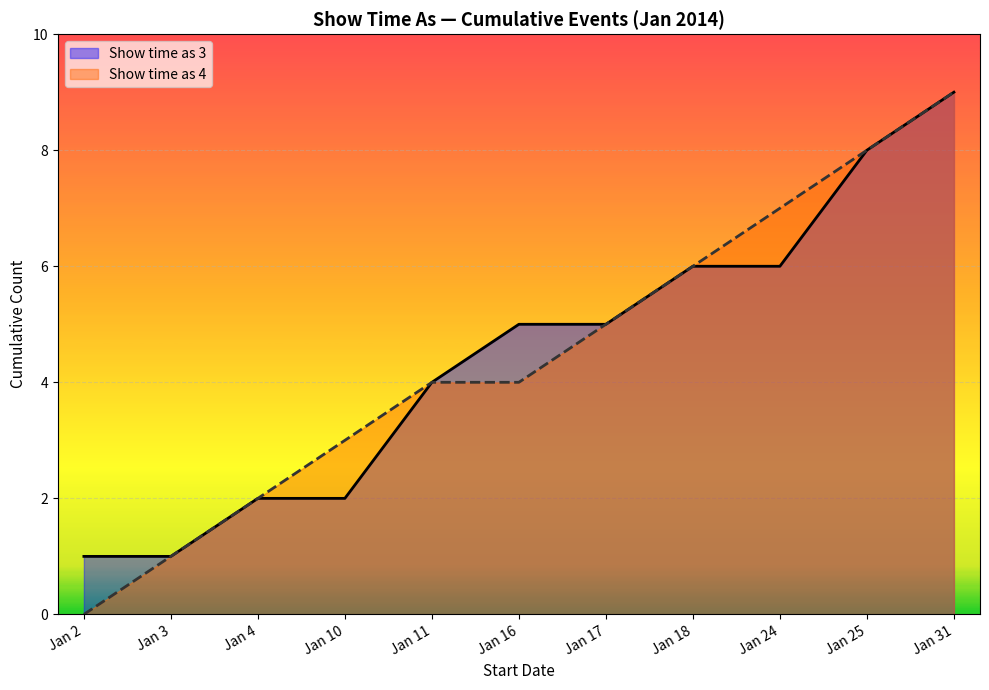

True or false: Show time as 3 and Show time as 4 intersect in this chart.

False